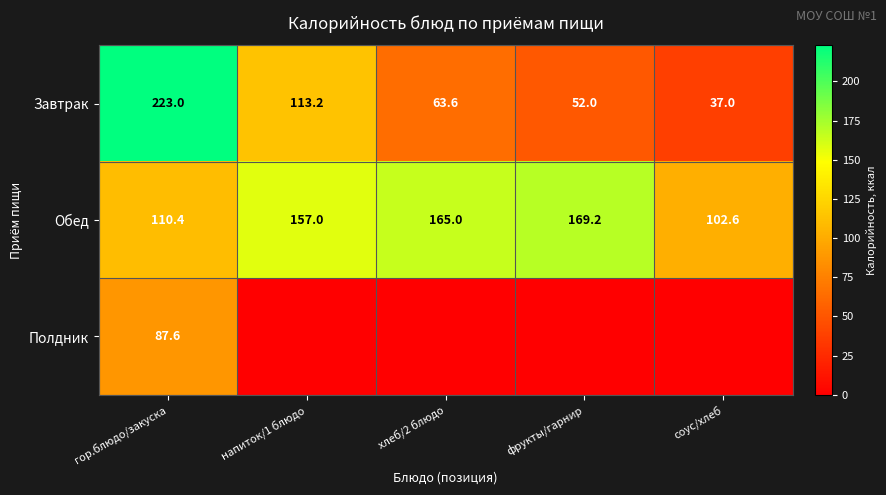

True or false: Обед has a value of 25.8 at гор.блюдо/закуска.

False